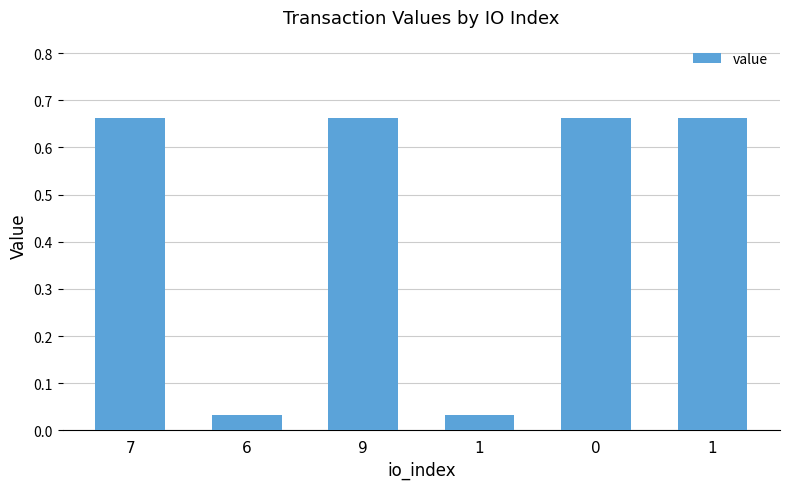

List the labels in order of value, largest first.

7, 9, 0, 1, 6, 1